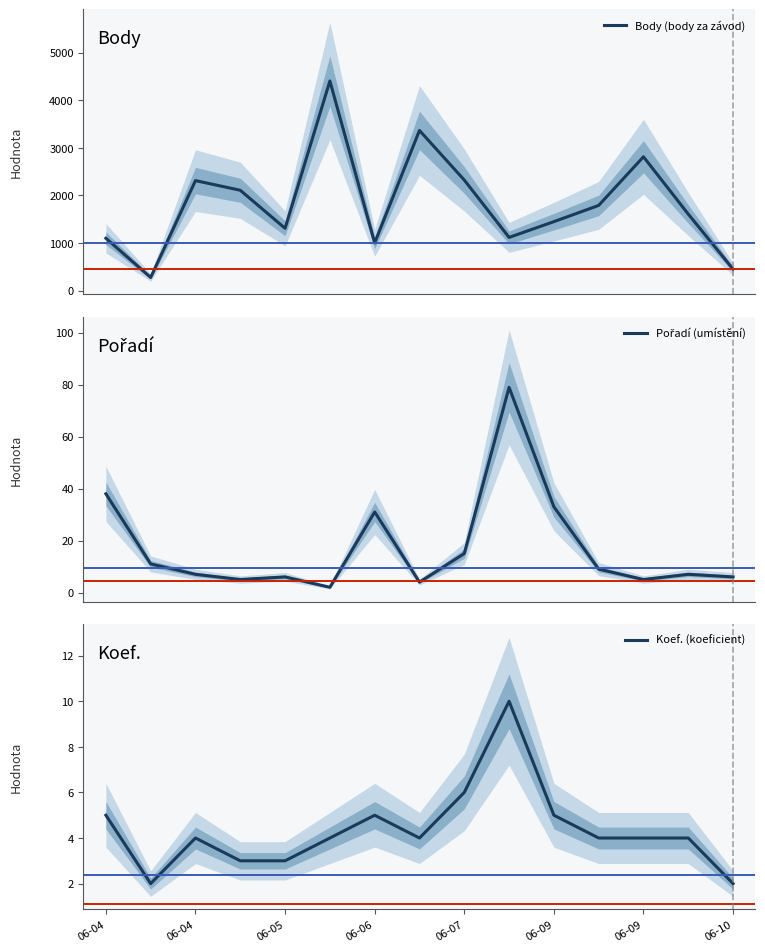

True or false: Pořadí (umístění) has more than 0 points higher than both neighbors.

True